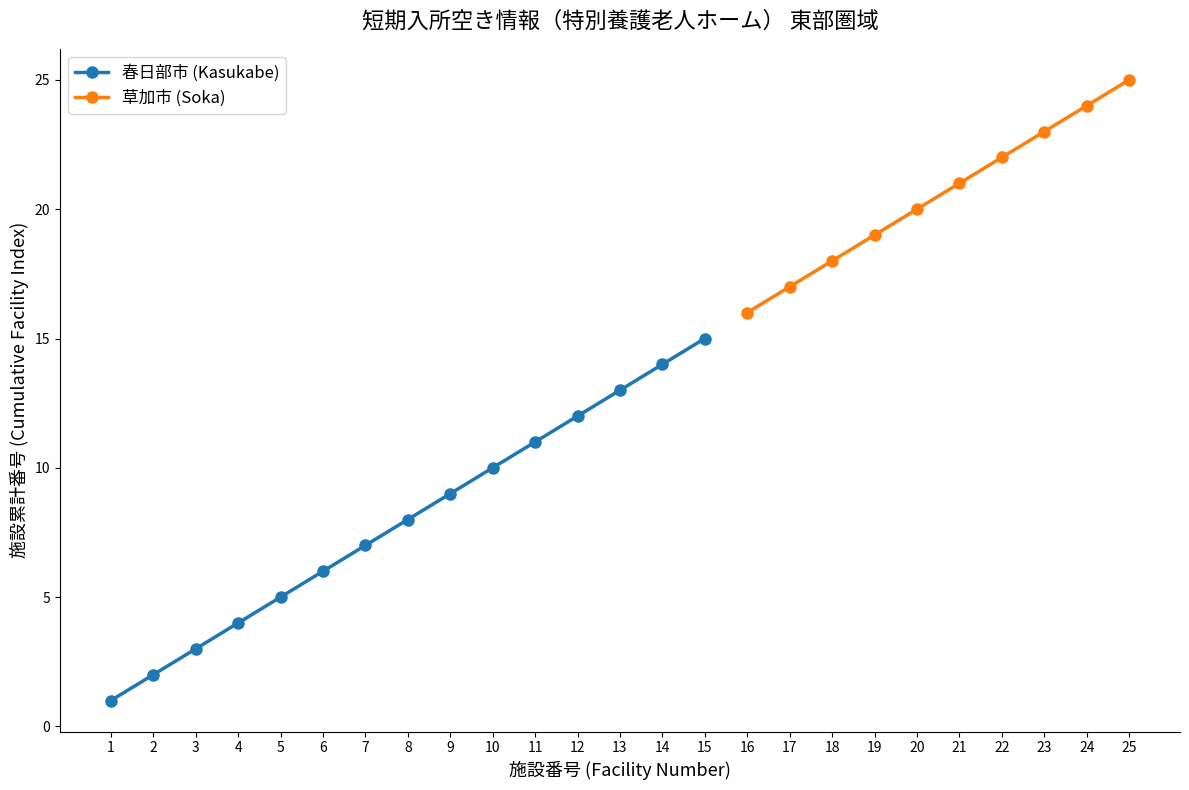

The value at 3 is 2. True or false?

False